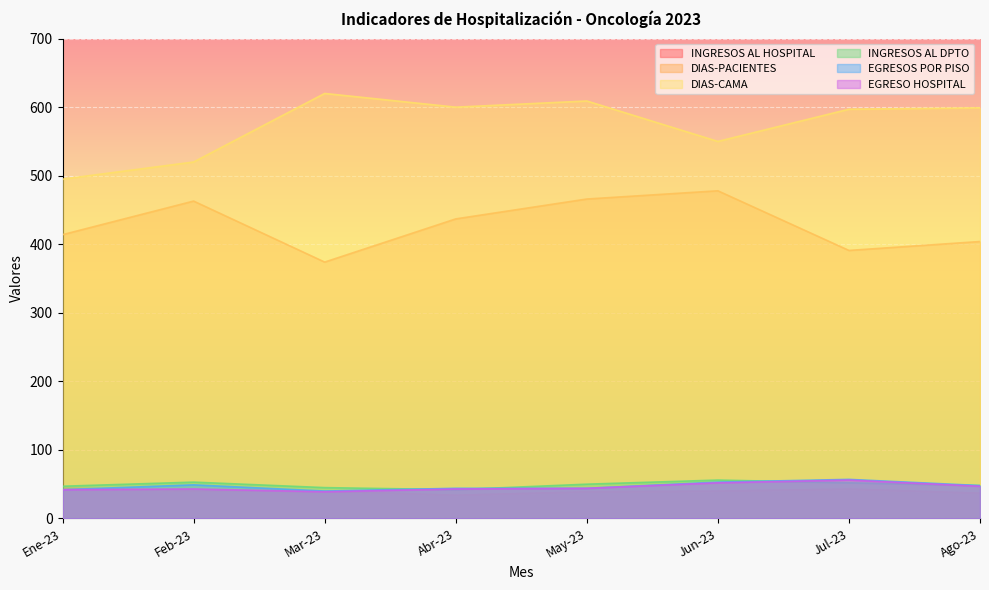

What is the label of the 8th point from the right?

Ene-23